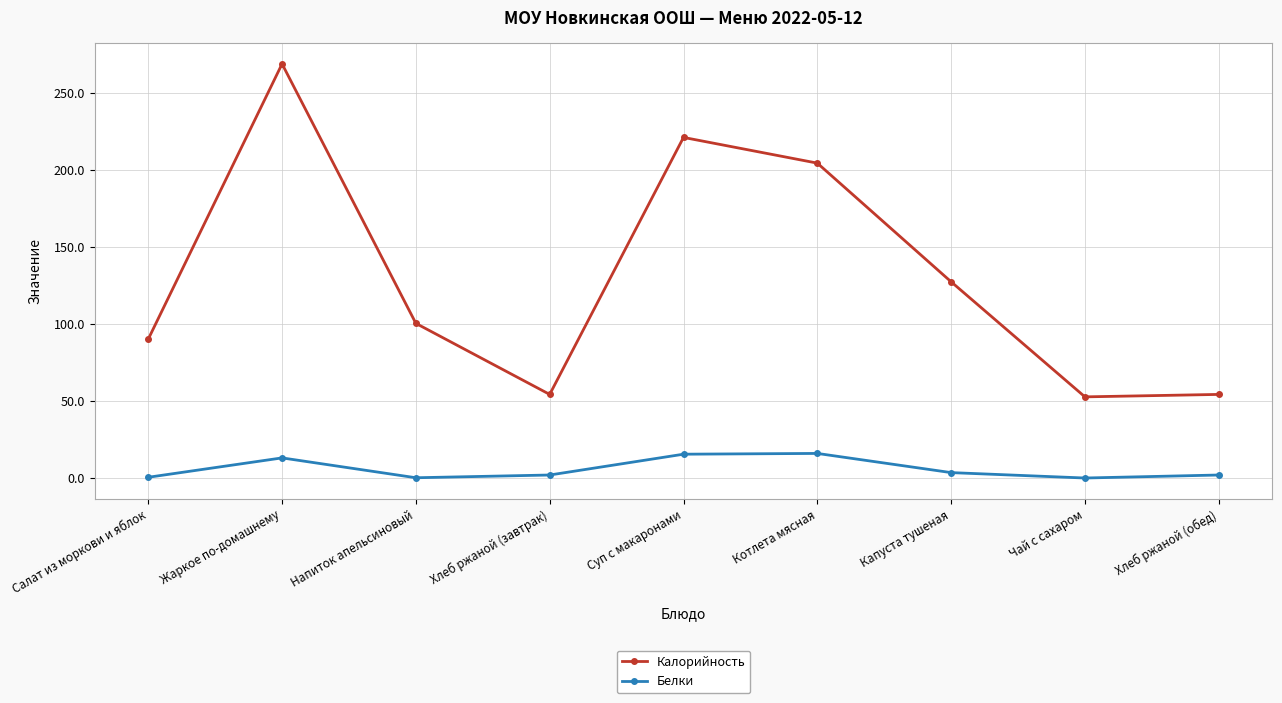

Which series has the largest total across all categories?

Калорийность